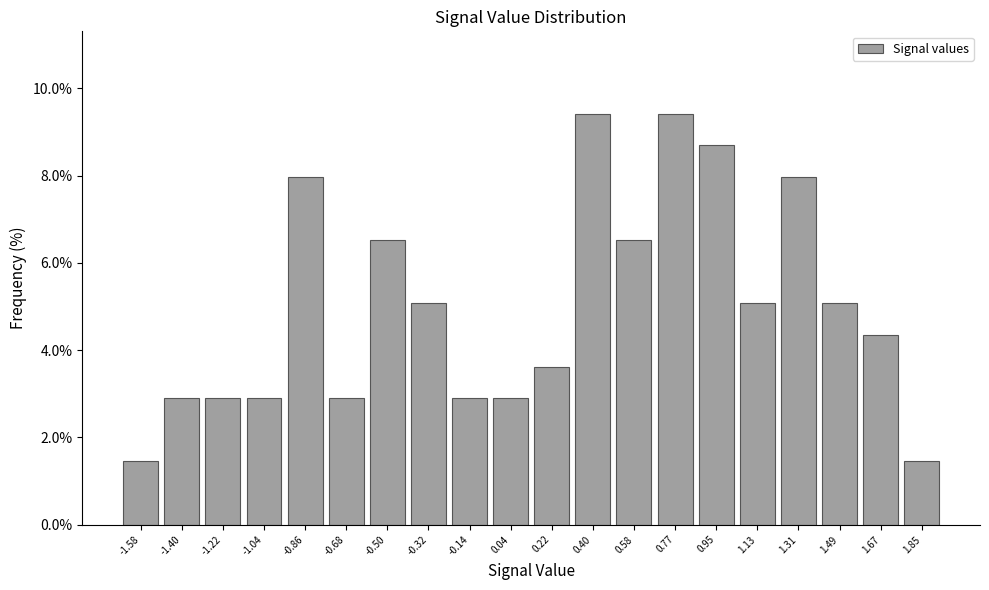

What is the height of the bar covering 1.58 to 1.76 on the x-axis? Neither the bar edges nor the heights are printed on the chart, so give them approximately, as read against the axes.

4.4